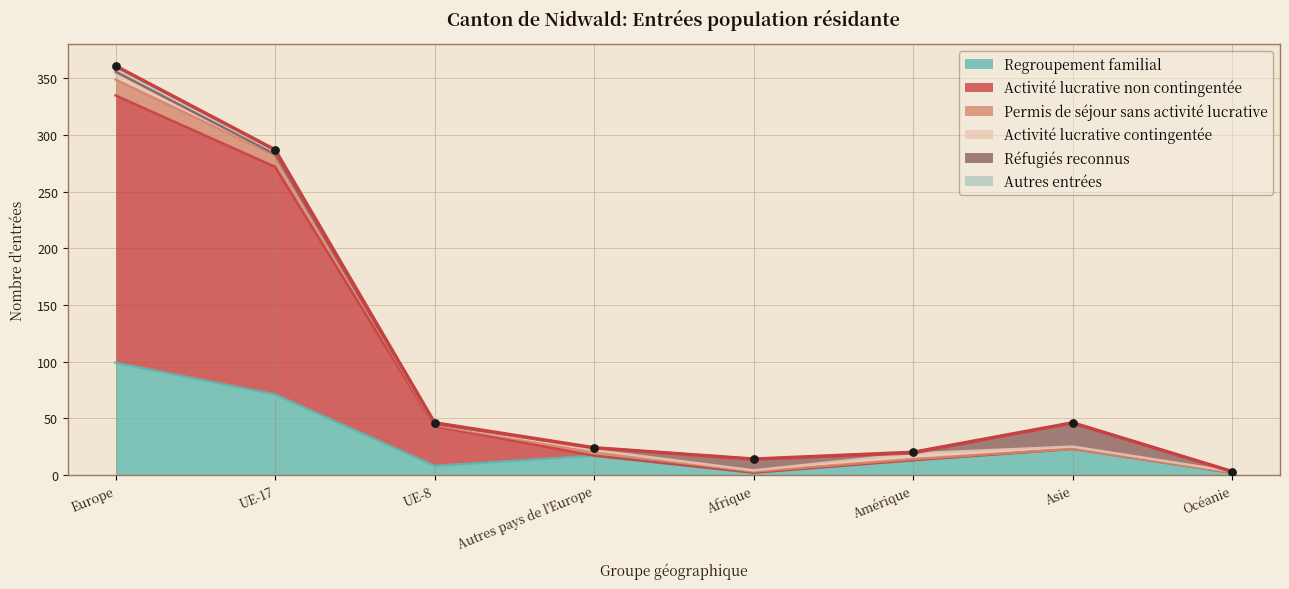

The Regroupement familial series shows 30 at Autres pays de l'Europe. True or false?

False